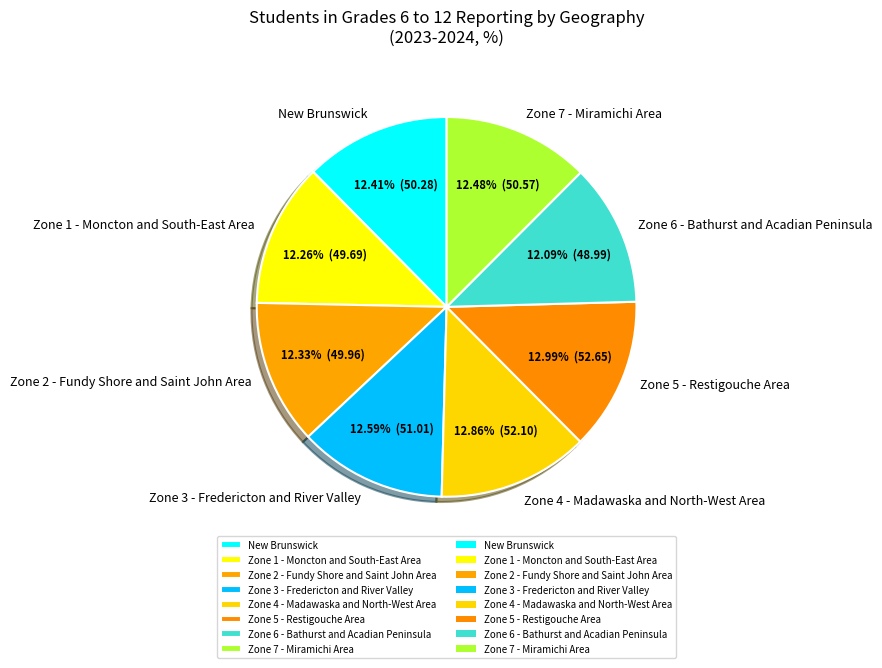

Which has a higher value, Zone 4 - Madawaska and North-West Area or Zone 1 - Moncton and South-East Area?

Zone 4 - Madawaska and North-West Area